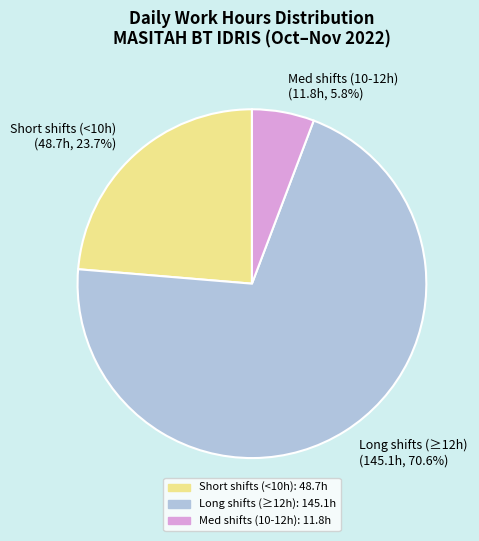

Combined, what portion of the pie is Long shifts (≥12h) (145.1h, 70.6%) and Short shifts (<10h) (48.7h, 23.7%)?

94.2%